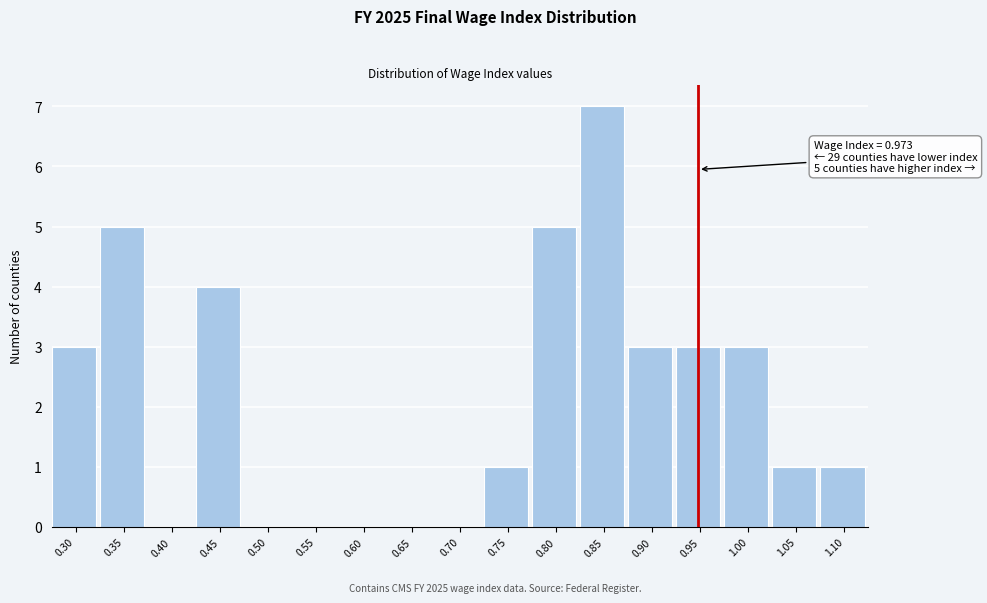

Reading right to left, list all the values displayed in this chart.

1.10=1	1.05=1	1.00=3	0.95=3	0.90=3	0.85=7	0.80=5	0.75=1	0.70=0	0.65=0	0.60=0	0.55=0	0.50=0	0.45=4	0.40=0	0.35=5	0.30=3